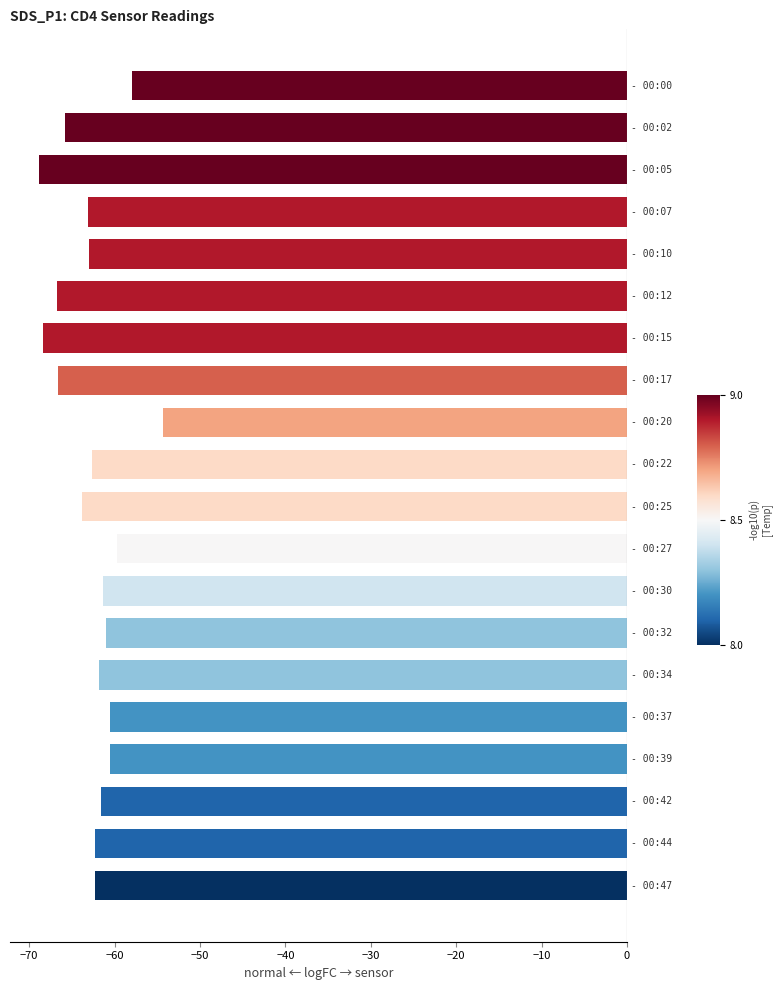

What is the value of the 13th bar from the top?

-61.3